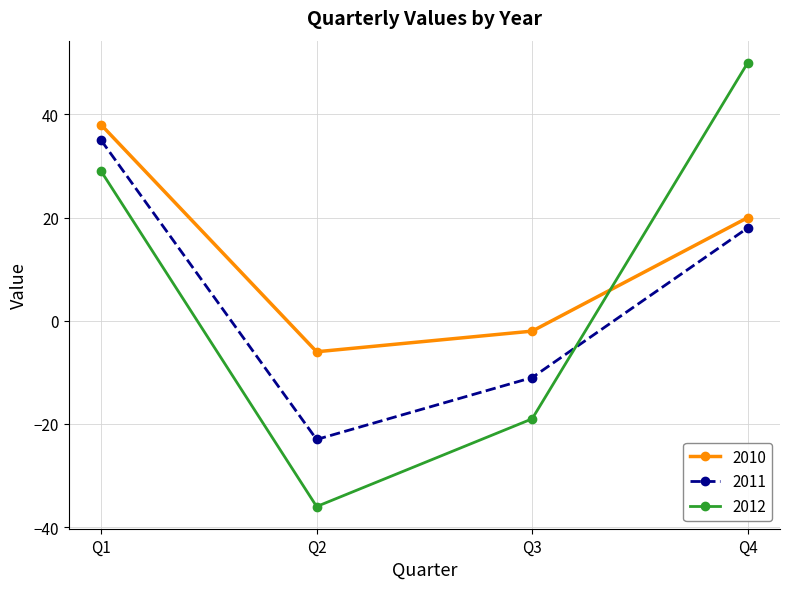

Reading left to right, transcribe all the data shown in this chart.

2010: Q1=38	Q2=-6	Q3=-2	Q4=20
2011: Q1=35	Q2=-23	Q3=-11	Q4=18
2012: Q1=29	Q2=-36	Q3=-19	Q4=50